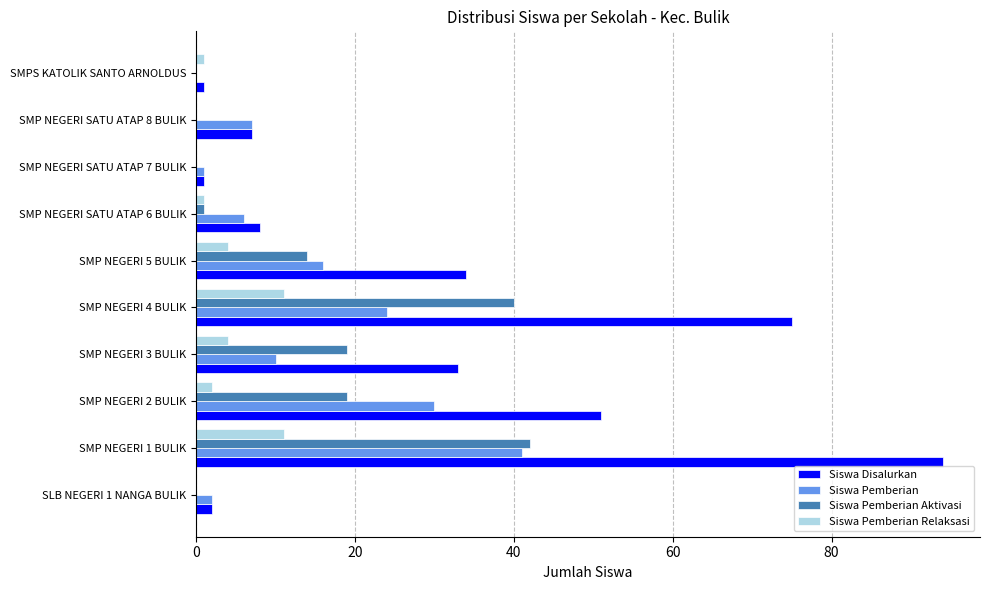

True or false: Siswa Disalurkan has a value of 89 at SMP NEGERI 2 BULIK.

False